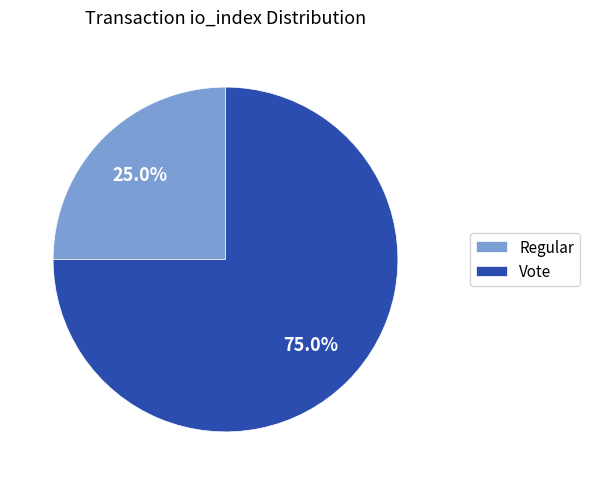

Between Vote and Regular, which is larger?

Vote